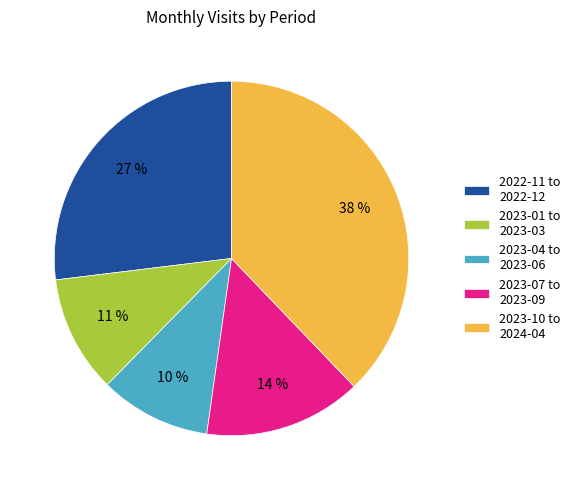

True or false: 2023-07 to 2023-09 accounts for 14% of the total.

True